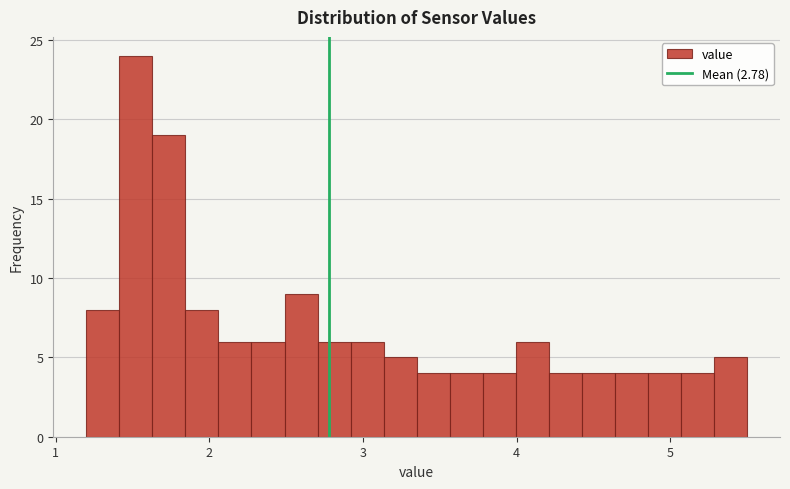

Read against the x-axis, roughly where is the centre of the tallest bar?

1.5